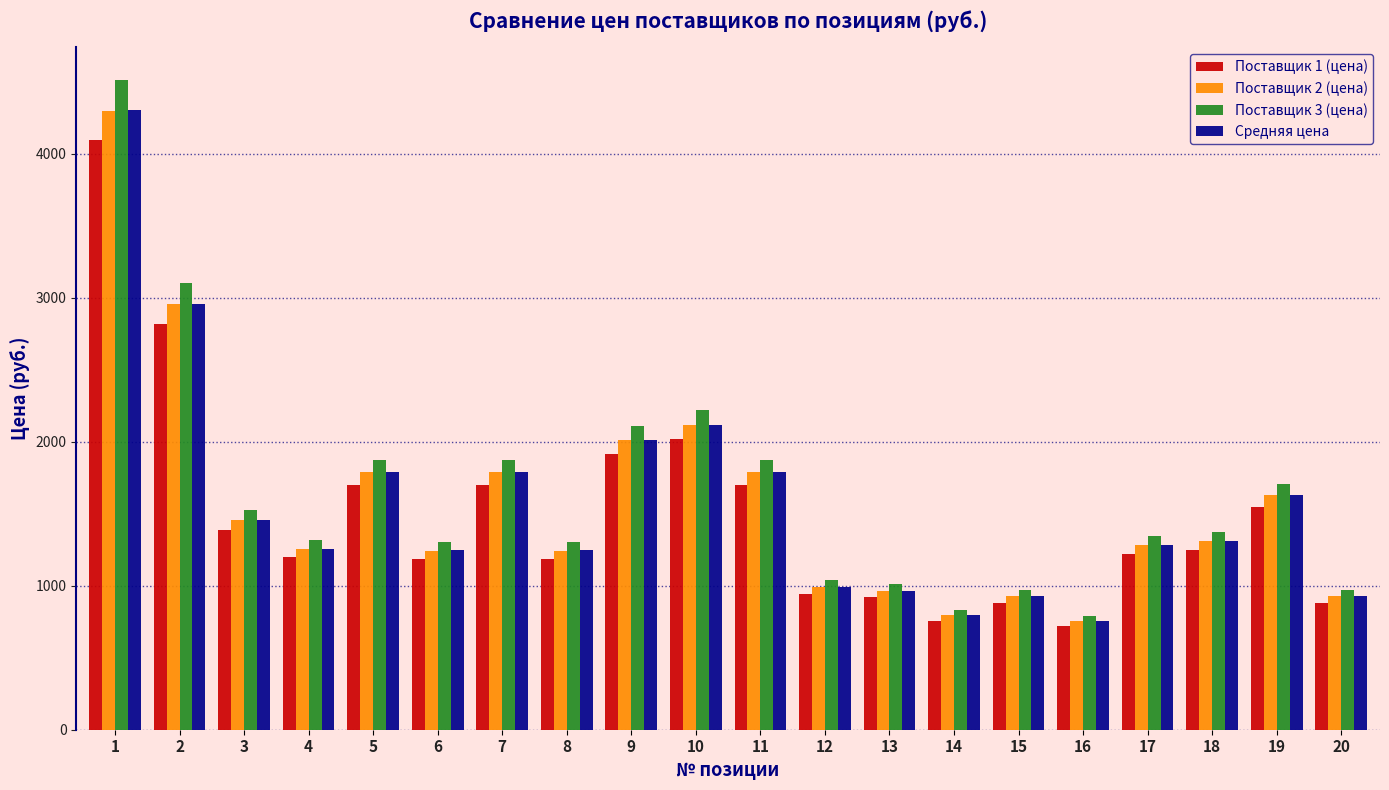

True or false: Поставщик 2 (цена) has a value of 926.6 at 15.

True